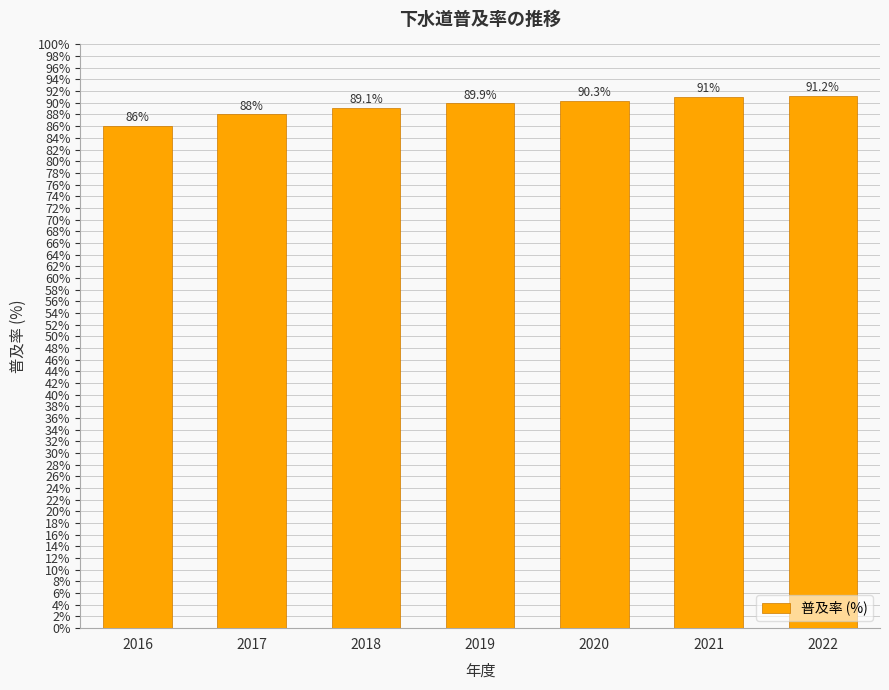

Which category has the highest value across all series?

2022